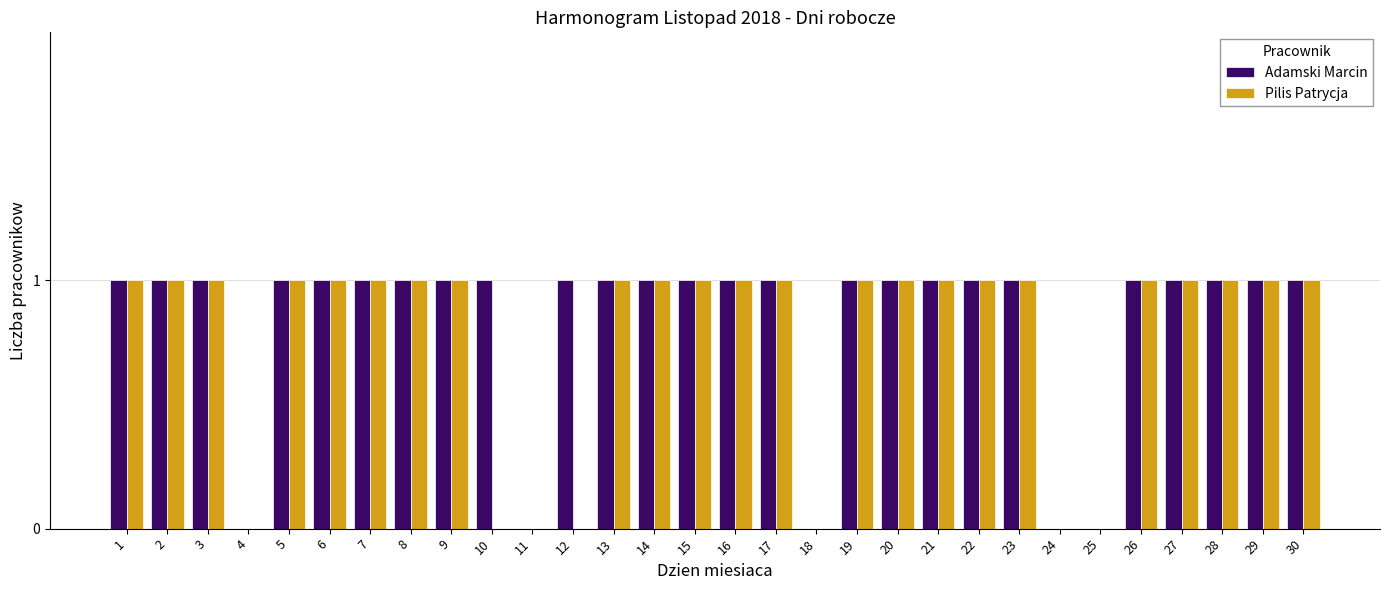

What is the greatest value displayed?

1